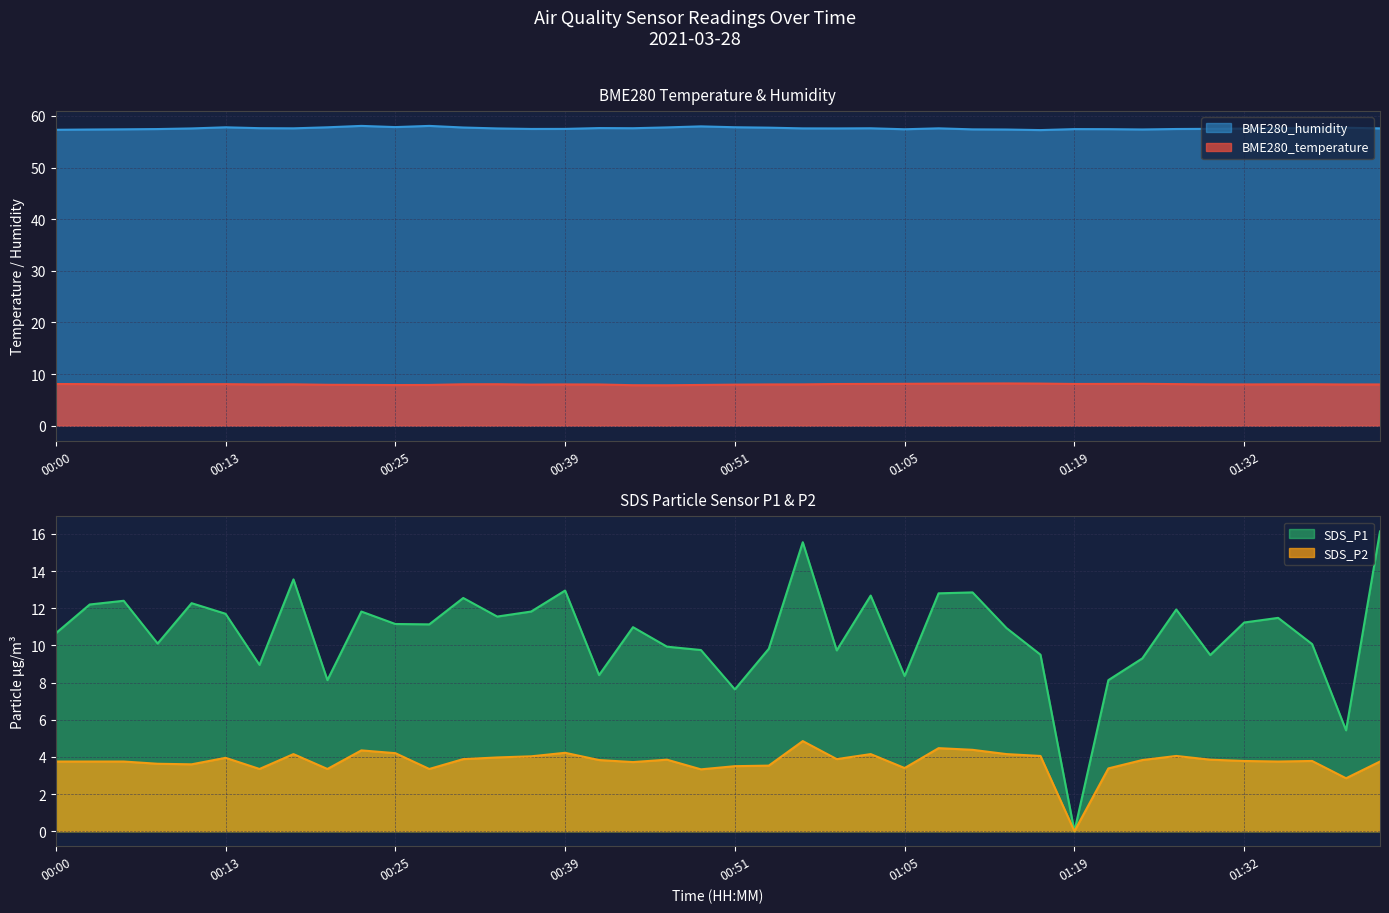

True or false: SDS_P2 and BME280_temperature cross at least once.

False